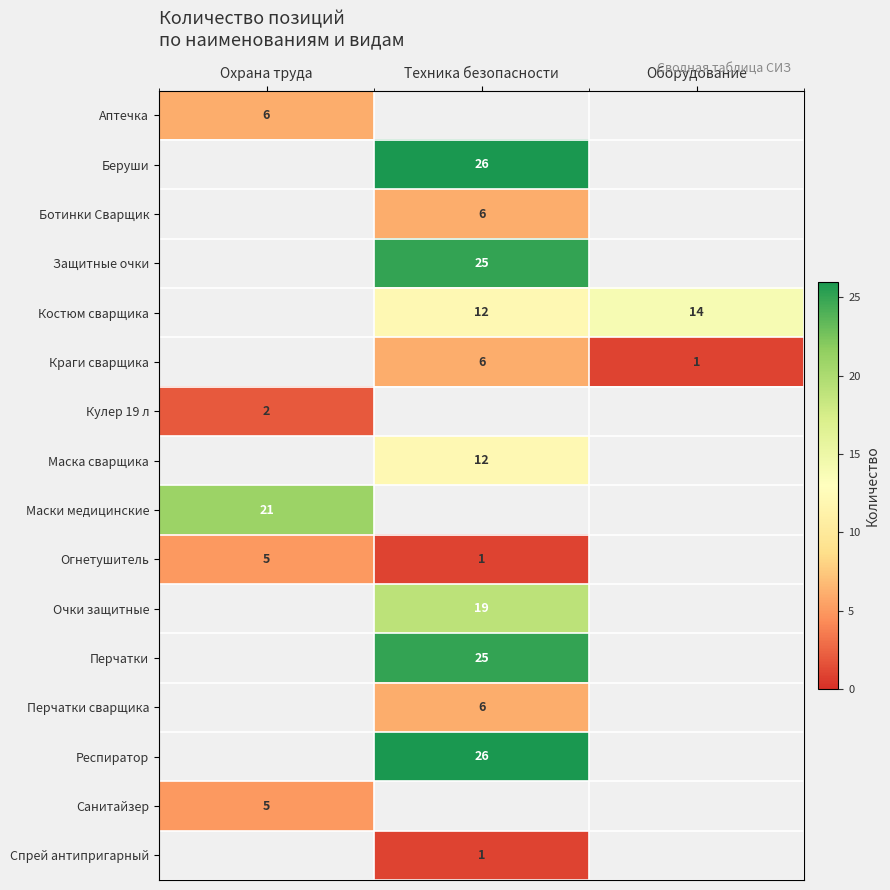

True or false: Перчатки сварщика has a value of 10 at Техника безопасности.

False